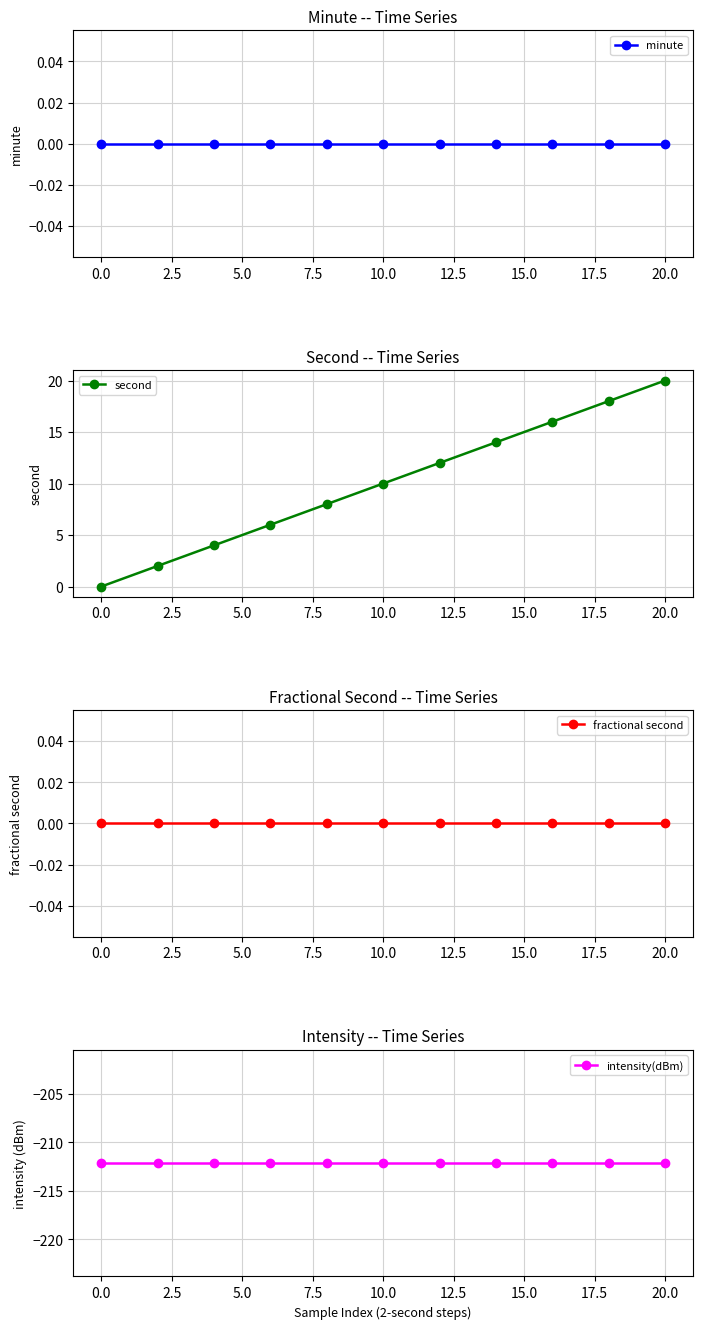

What are all the series names shown in the legend?

minute, second, fractional second, intensity(dBm)